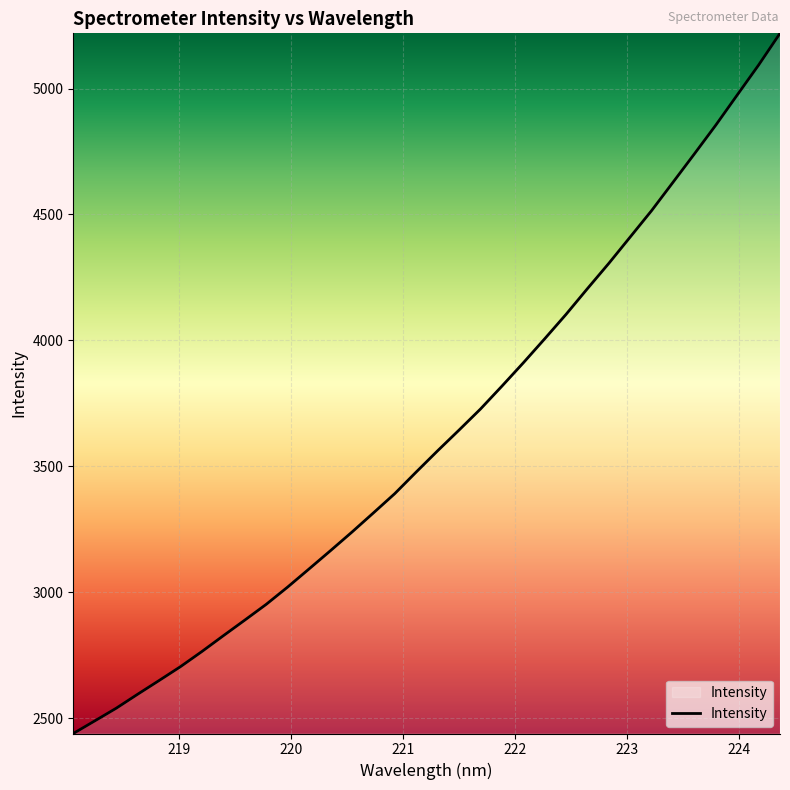

What is the maximum value shown in the chart?

5219.1